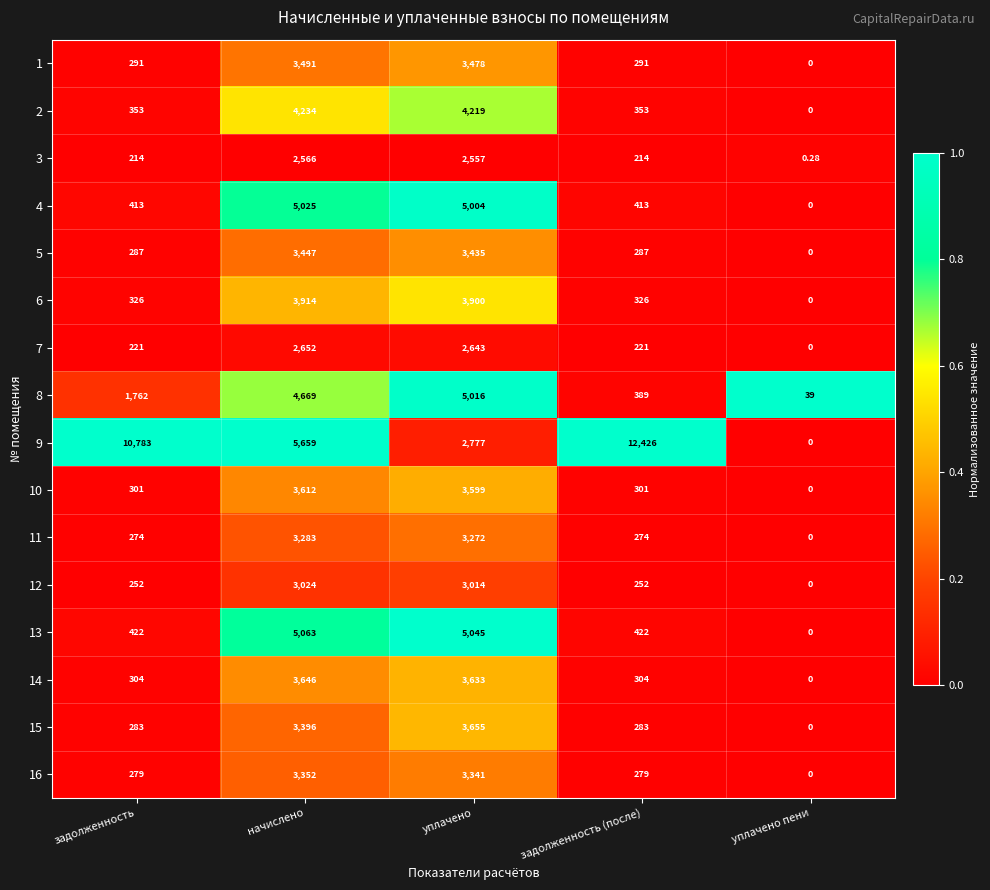

How many categories are shown in the chart?

5